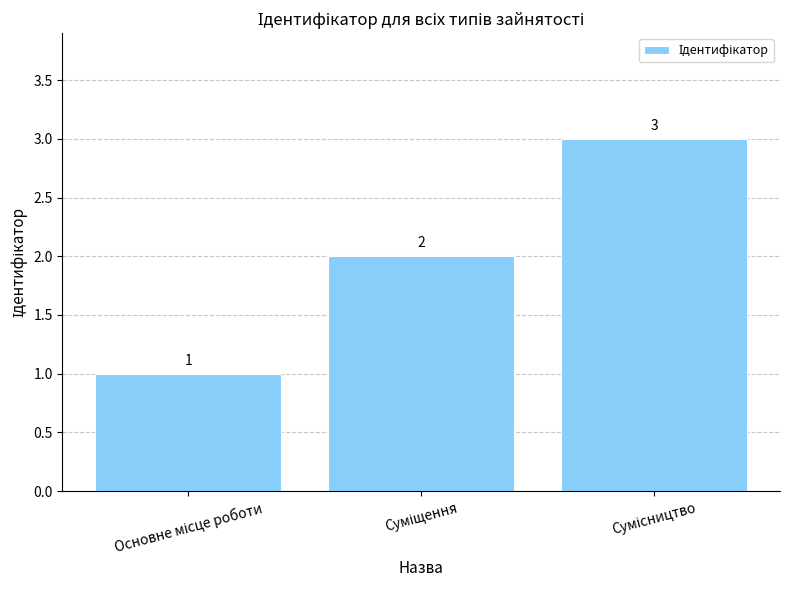

Does the chart contain any negative values?

No